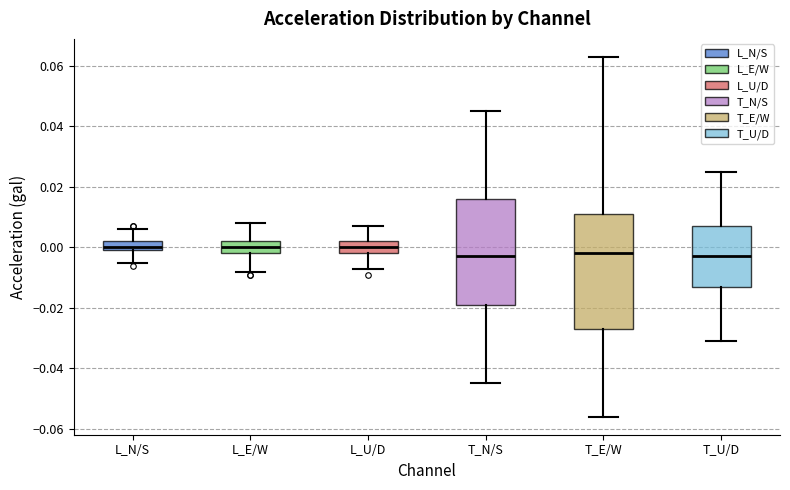

Reading left to right, read every box against the y-axis: the position of its median line, the range the box covers, and the ends of its whiskers. The values are not printed on the chart, so give them approximately, as read against the axis.

L_N/S: median 0.000 (just above the box's lower edge), box 0.000 to 0.002, whiskers -0.004 to 0.006
L_E/W: median 0.000, box -0.002 to 0.002, whiskers -0.008 to 0.008
L_U/D: median 0.000, box -0.002 to 0.002, whiskers -0.006 to 0.008
T_N/S: median -0.002, box -0.018 to 0.016, whiskers -0.044 to 0.046
T_E/W: median -0.002, box -0.026 to 0.012, whiskers -0.056 to 0.064
T_U/D: median -0.002, box -0.012 to 0.008, whiskers -0.030 to 0.026